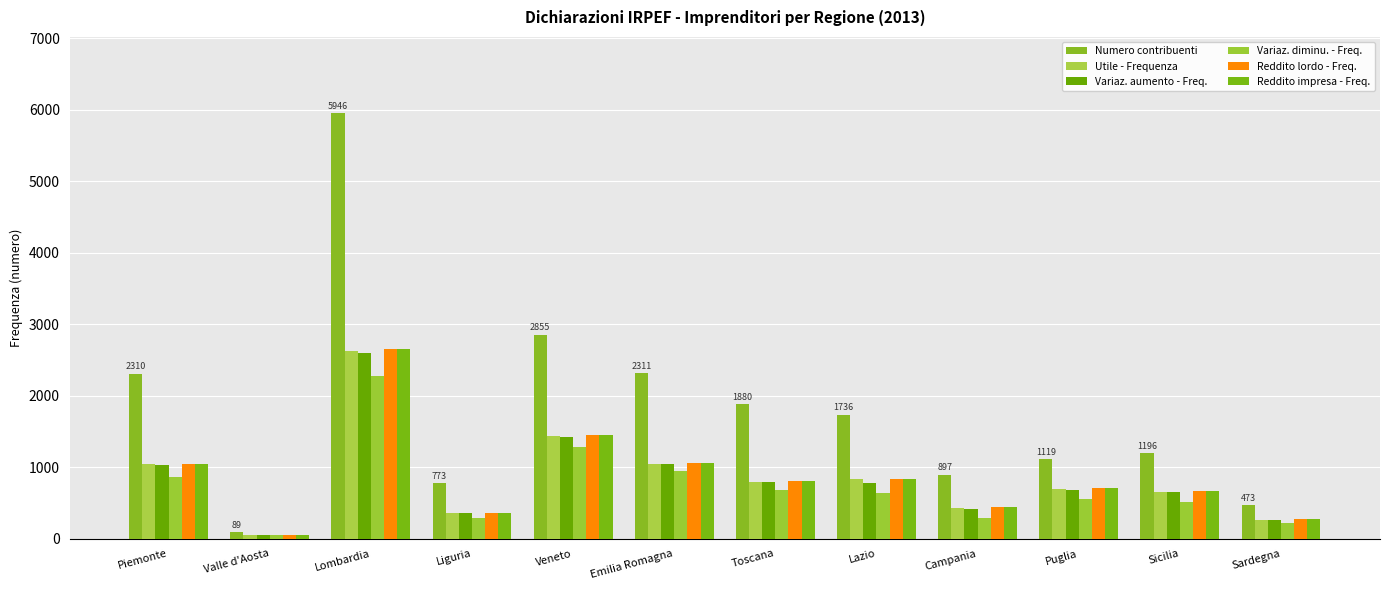

Which series changed the most between Veneto and Lazio?

Numero contribuenti